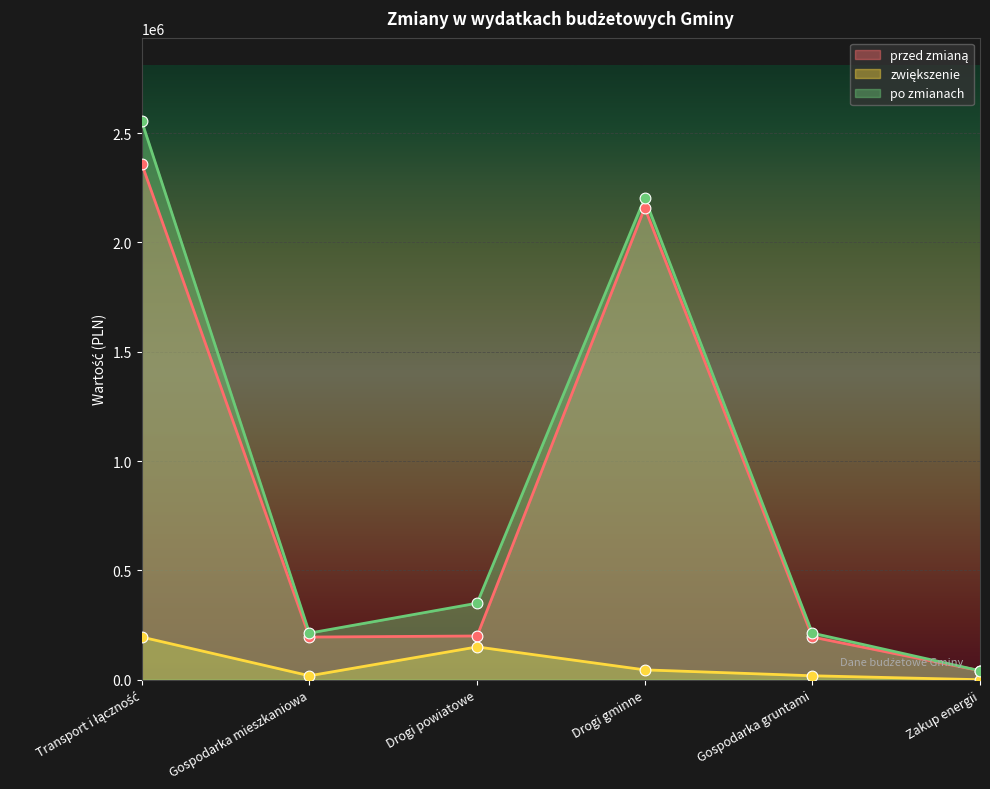

Which series has the largest total across all categories?

po zmianach